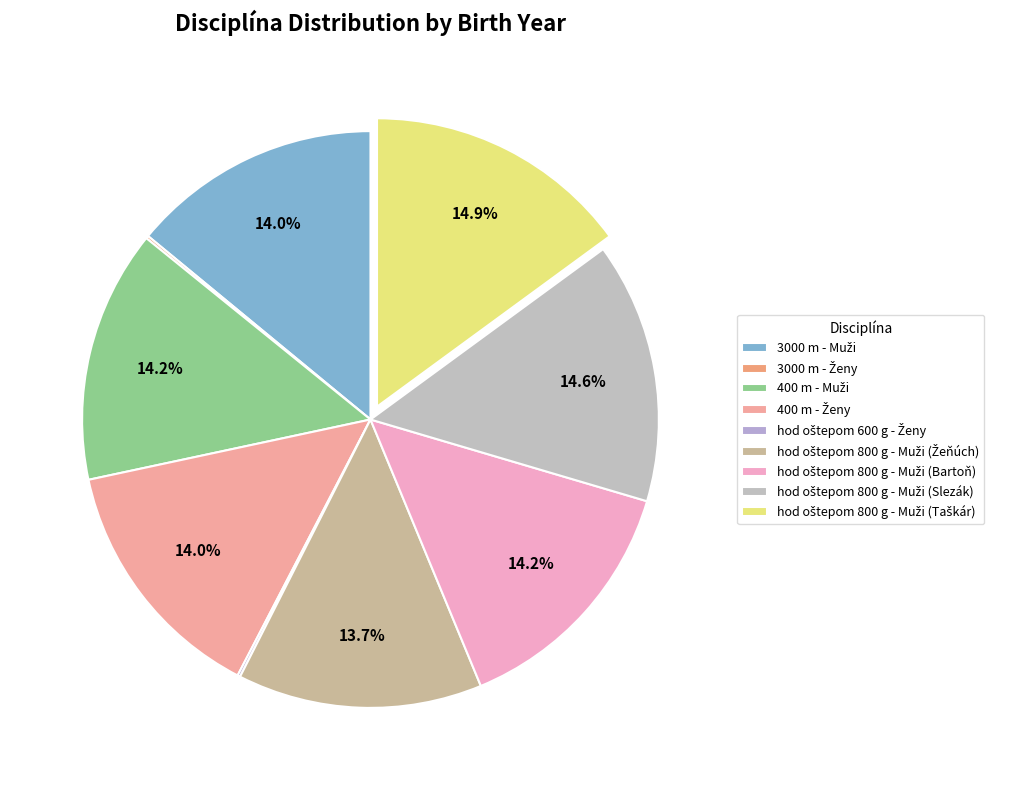

Which category has the smallest portion of the pie?

3000 m - Ženy